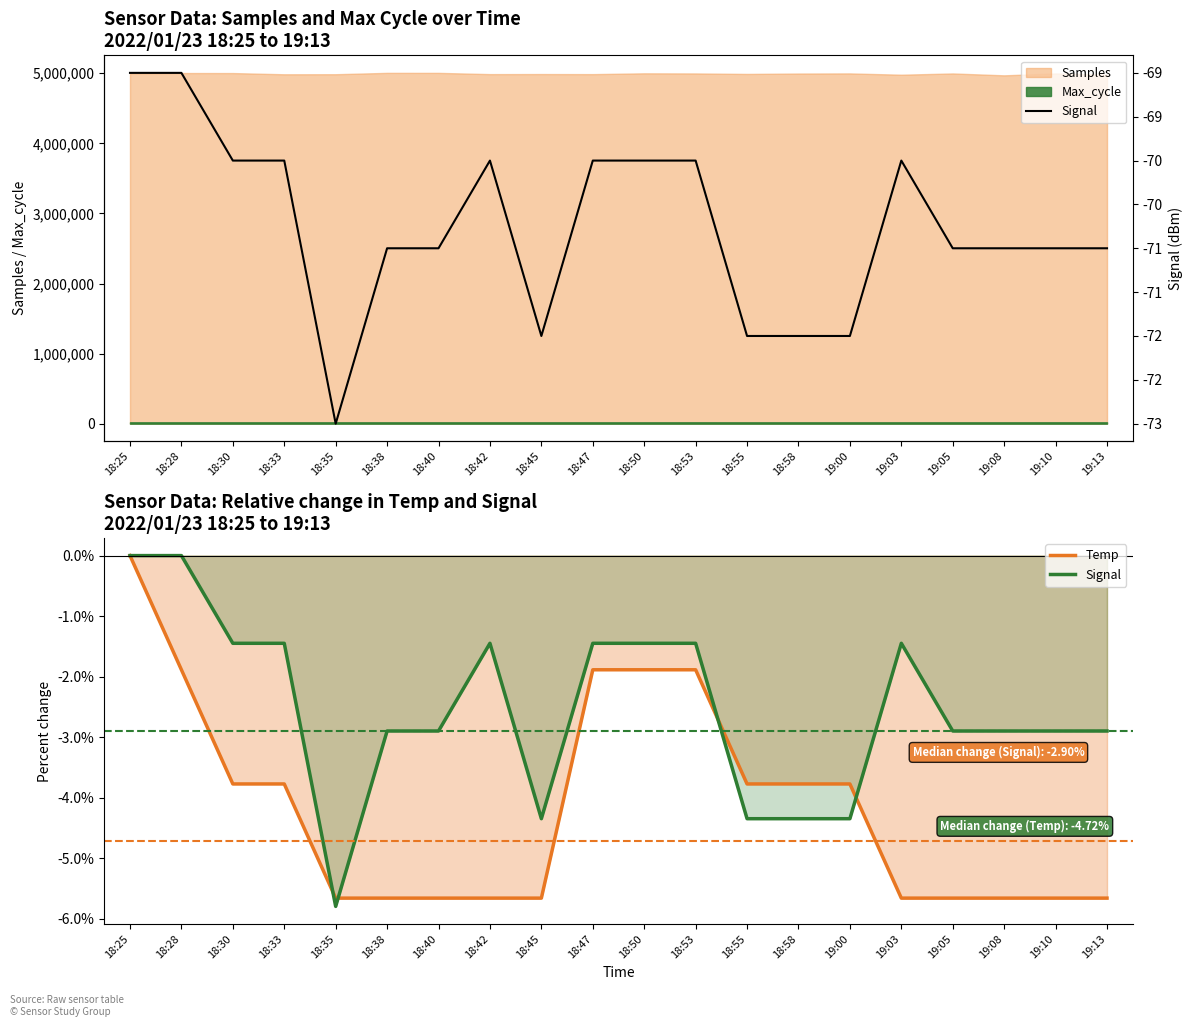

True or false: Temp and Signal cross at least once.

False